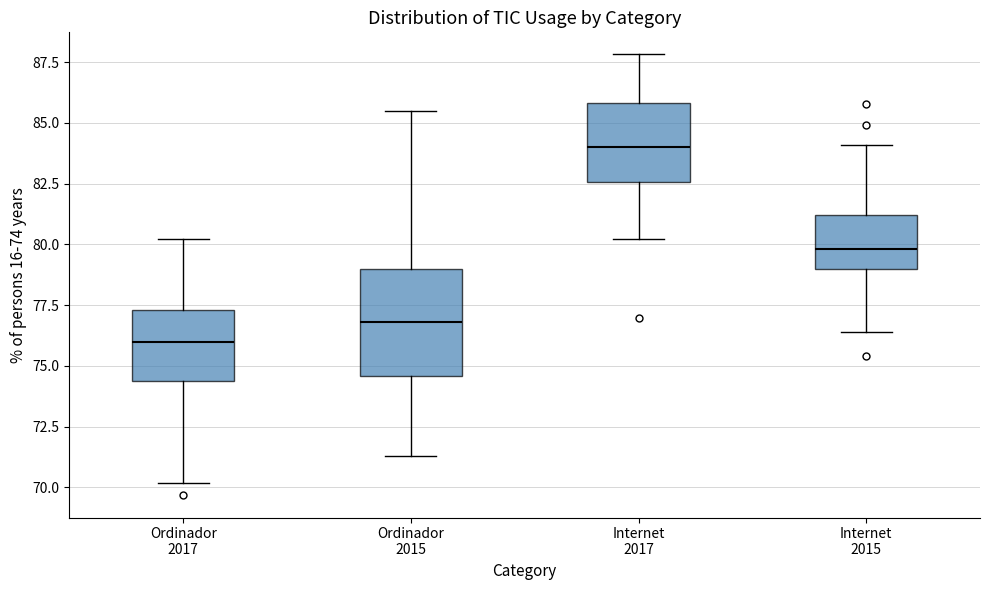

Which box is the tallest, from its lower edge to its upper edge?

Ordinador 2015